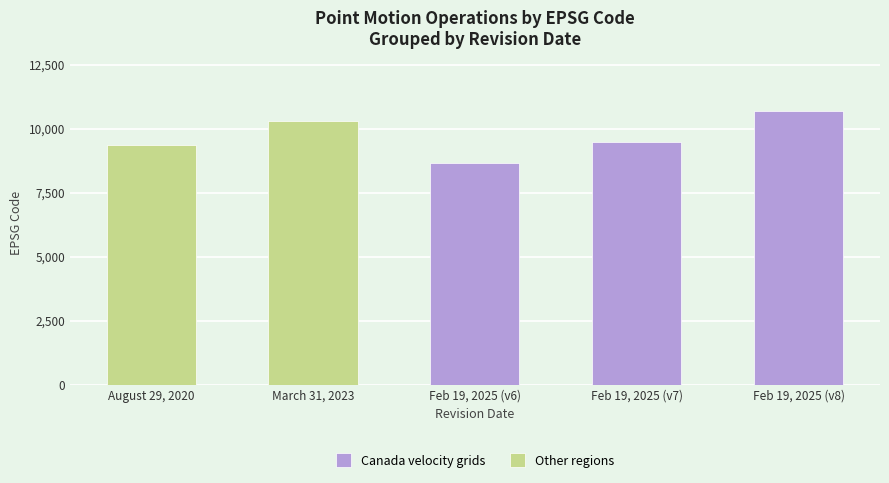

What is the label of the 3rd bar from the left?

Feb 19, 2025 (v6)